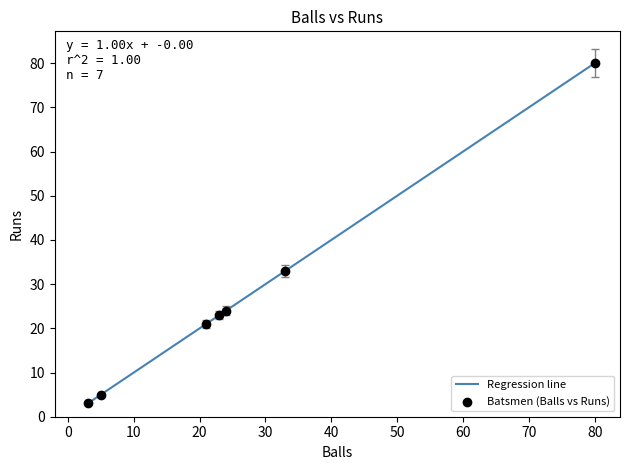

What is the maximum value shown in the chart?

80.0